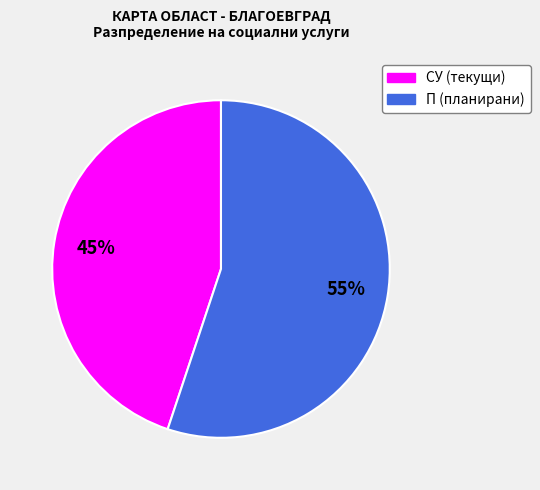

How many segments does this pie chart have?

2